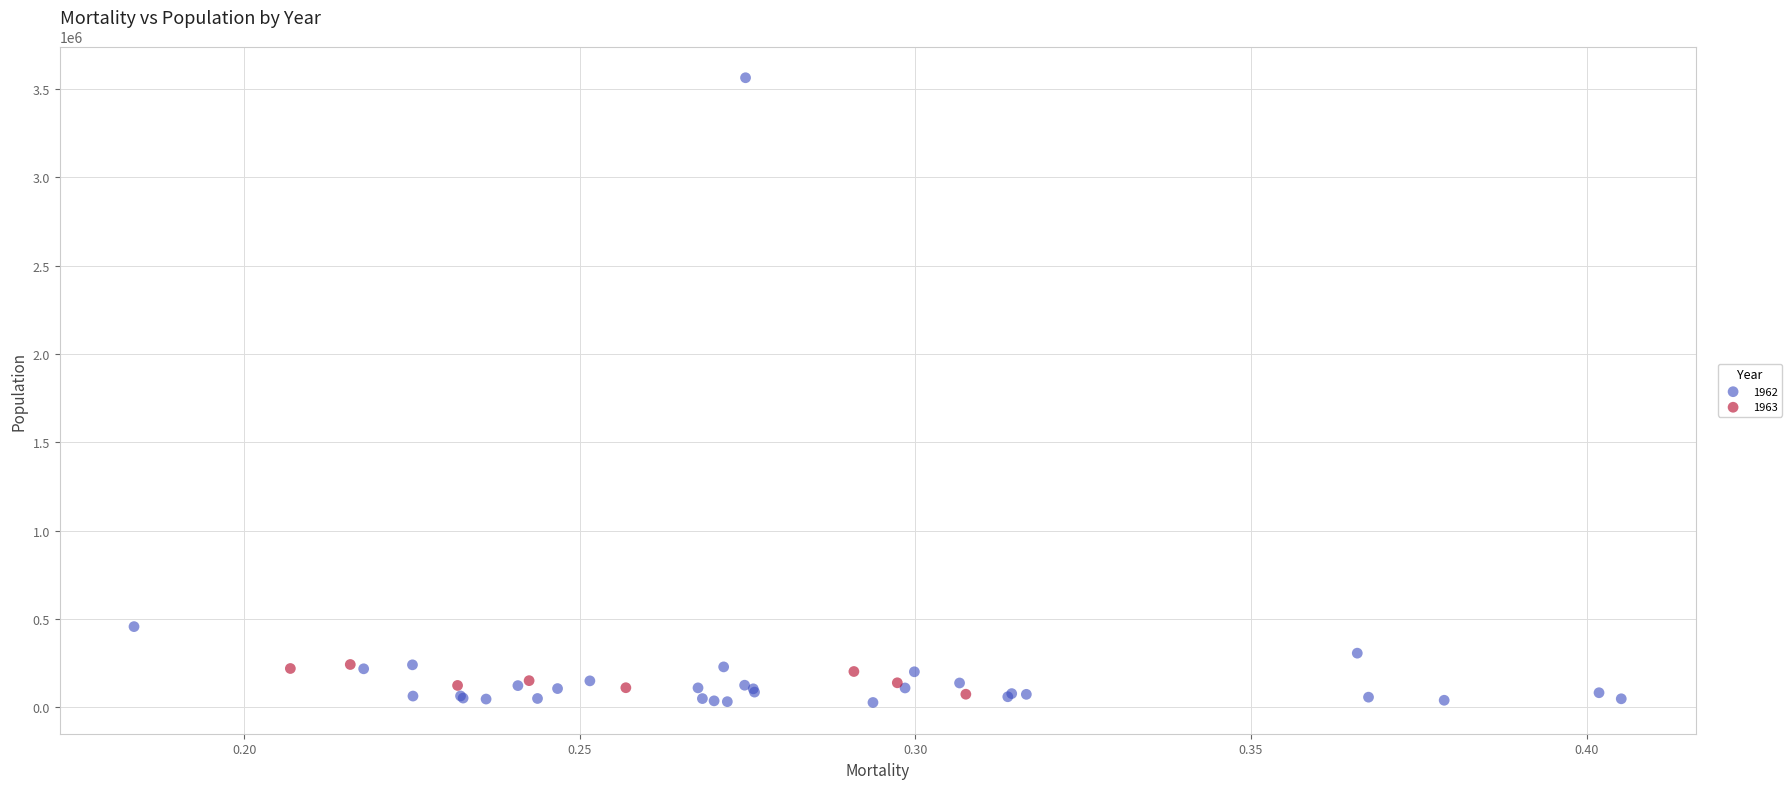

Which series reaches the minimum Y coordinate?

1962